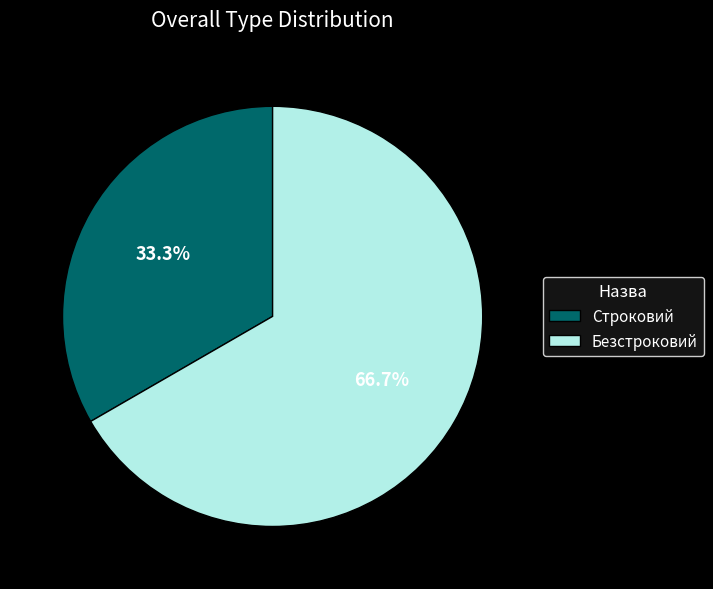

Which category accounts for the majority?

Безстроковий